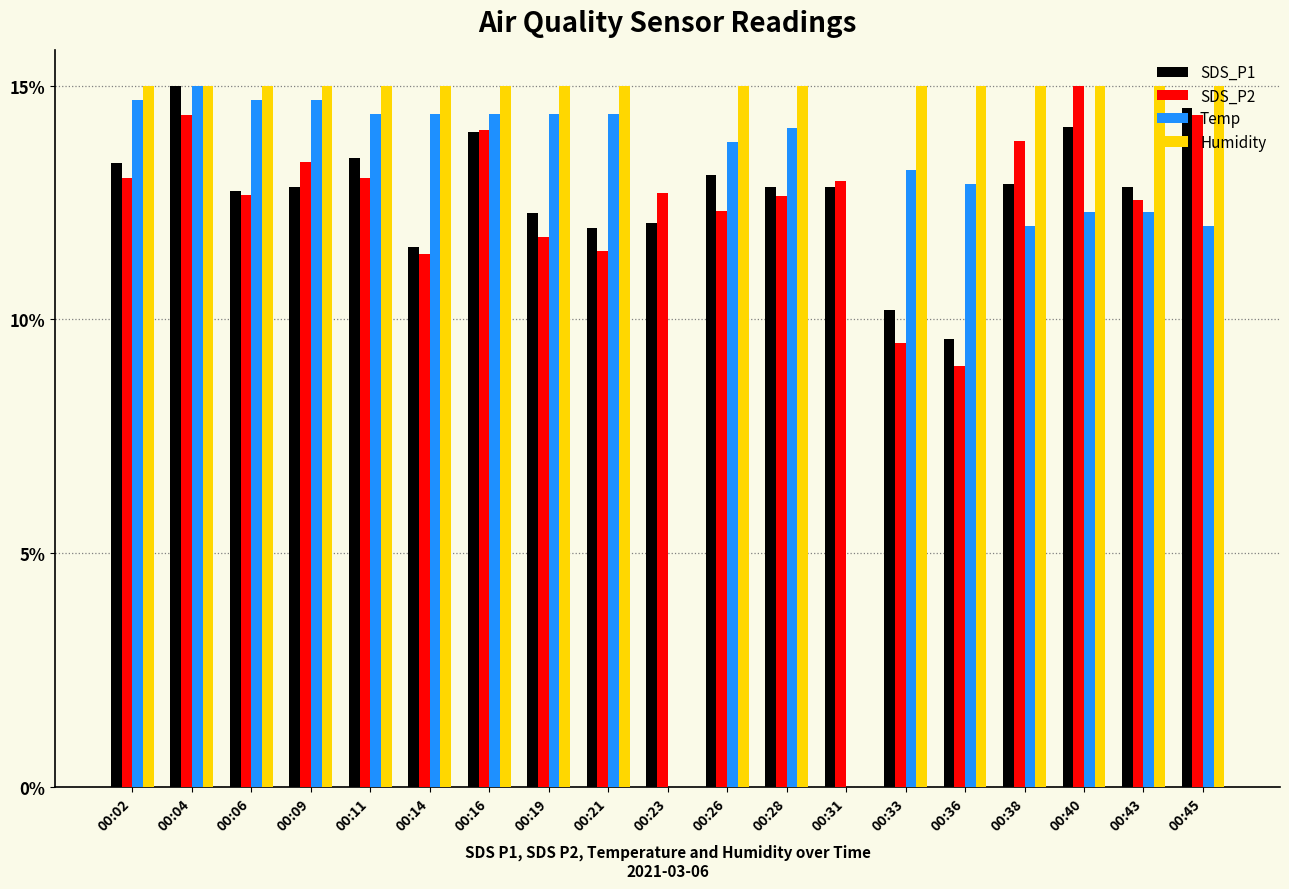

What are all the series names shown in the legend?

SDS_P1, SDS_P2, Temp, Humidity